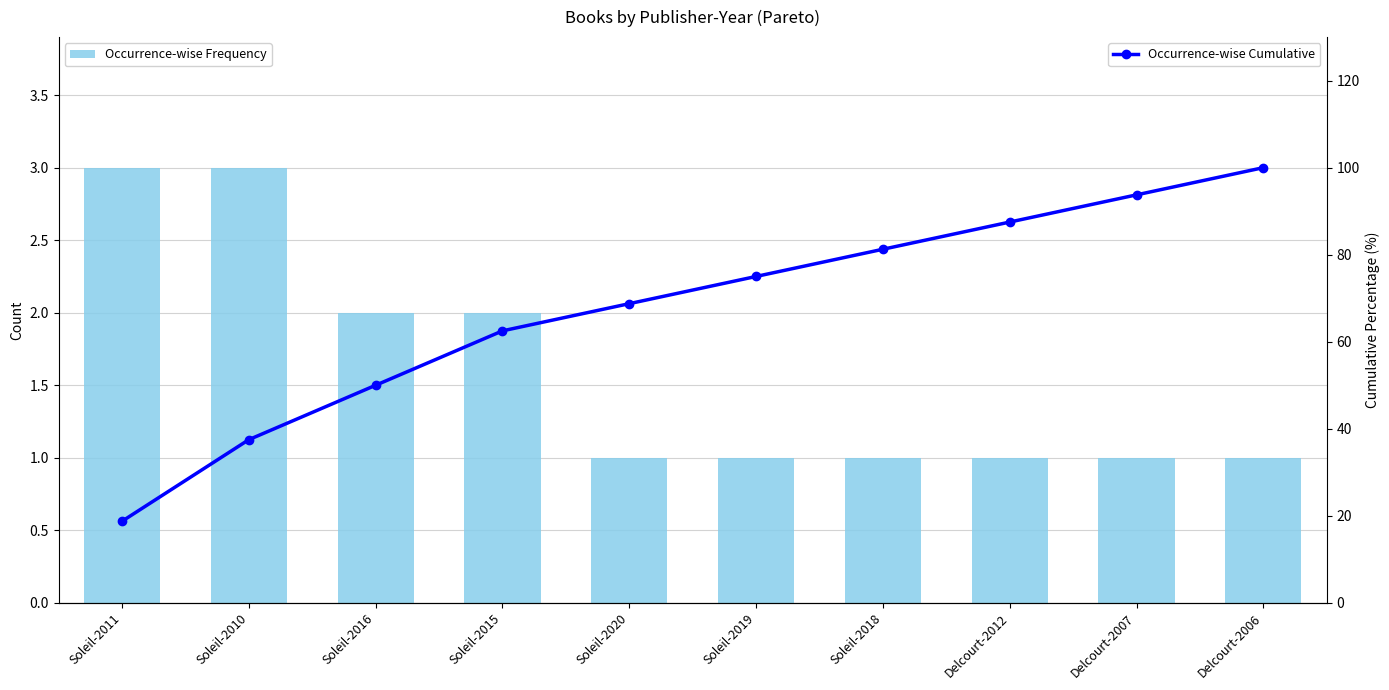

What is the difference between the Occurrence-wise Frequency values at Soleil-2011 and Soleil-2015?

1.0